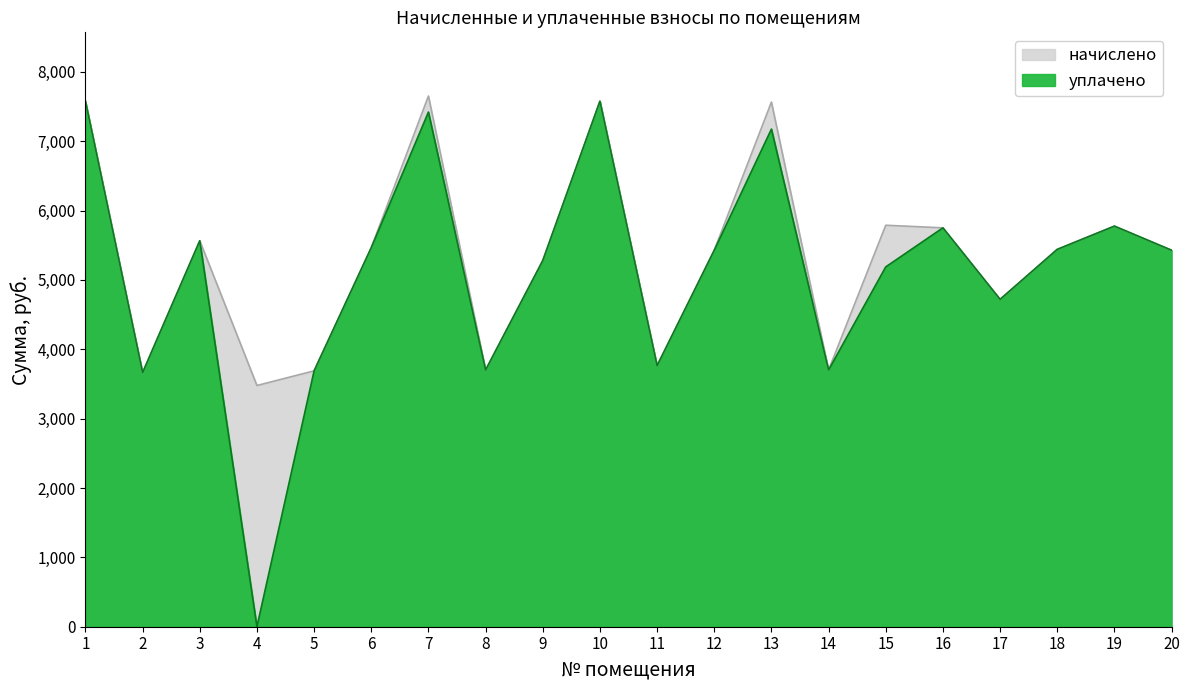

Is the value of уплачено at 3 greater than the value of начислено at 14?

Yes